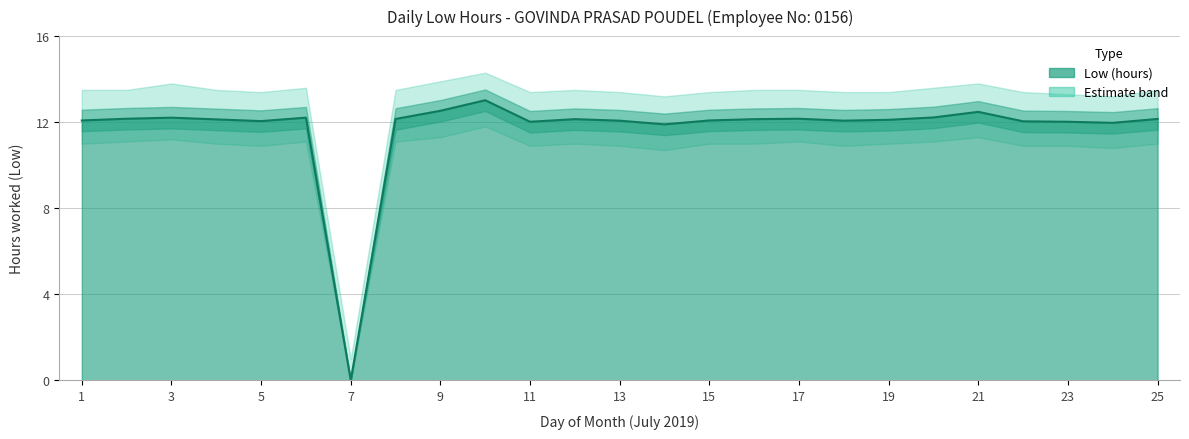

How many interior local peaks does the Upper band series have?

5